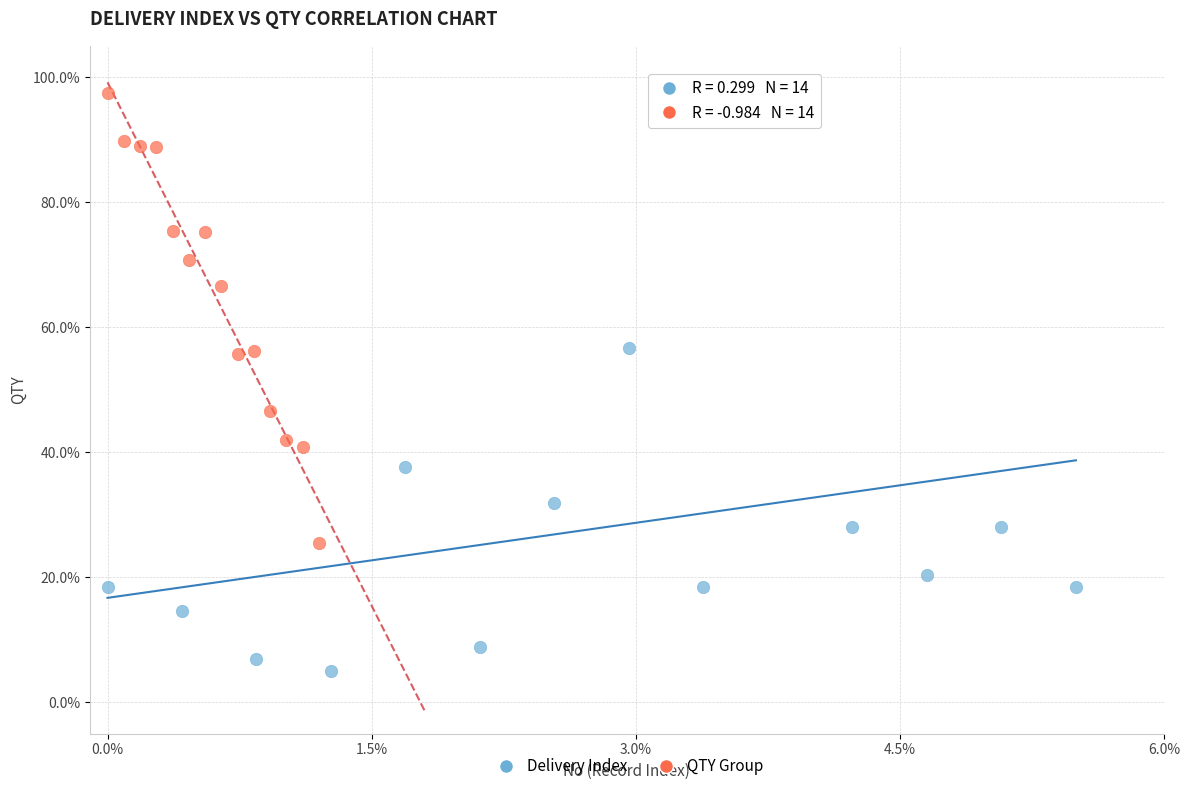

What are all the series names shown in the legend?

Delivery Index, QTY Group